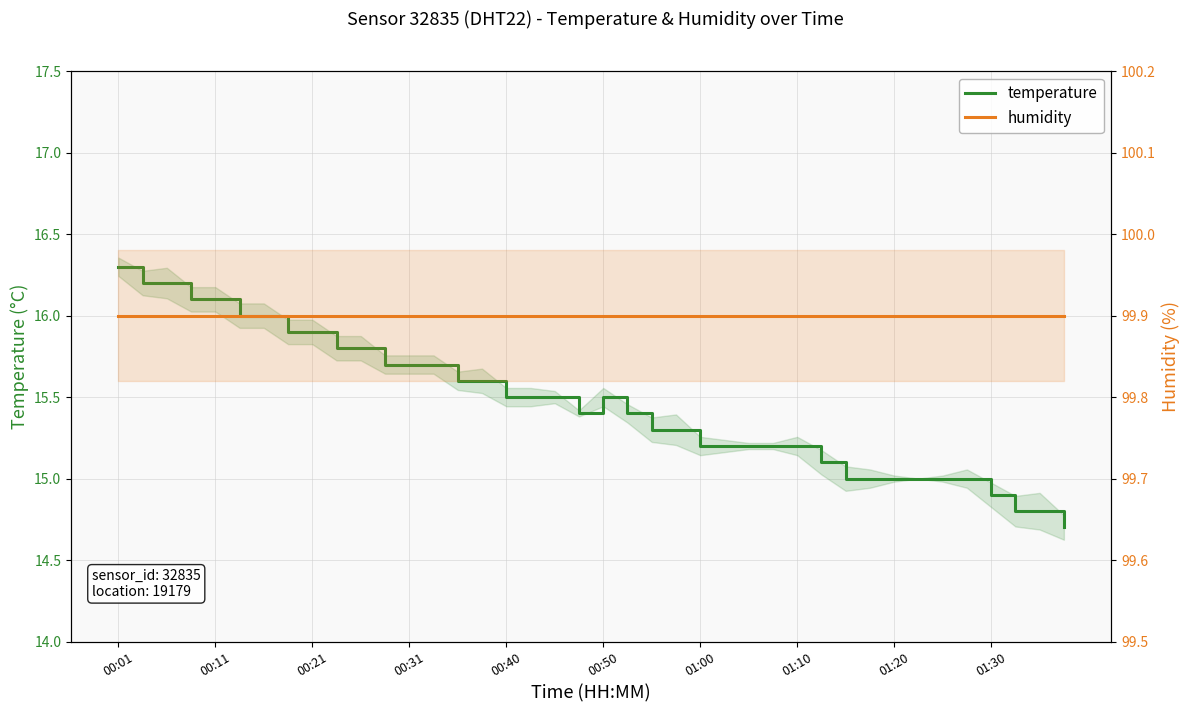

What are all the series names shown in the legend?

temperature, humidity